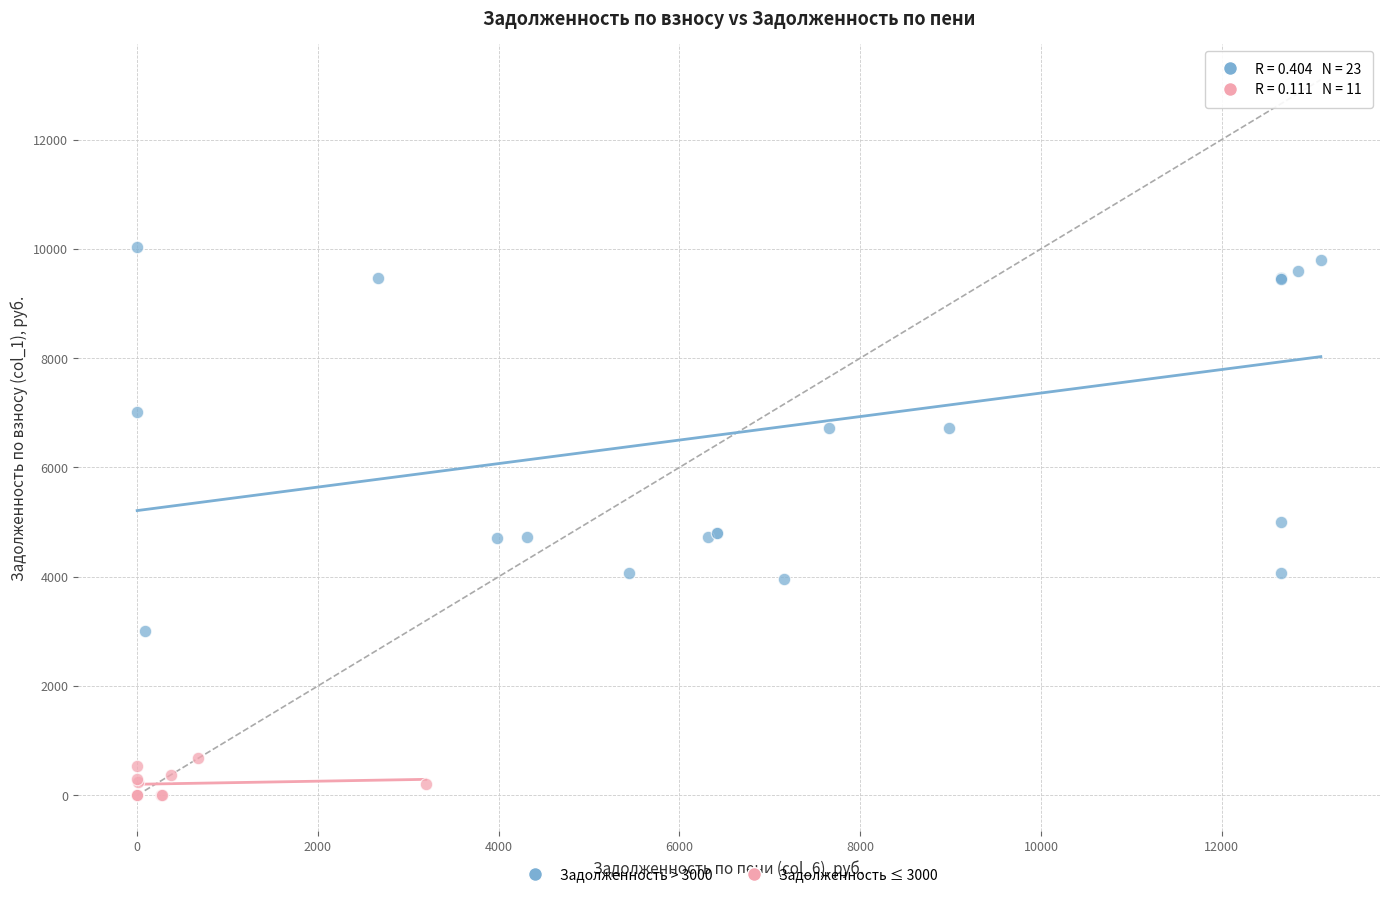

What are all the series names shown in the legend?

Задолженность > 3000, Задолженность ≤ 3000